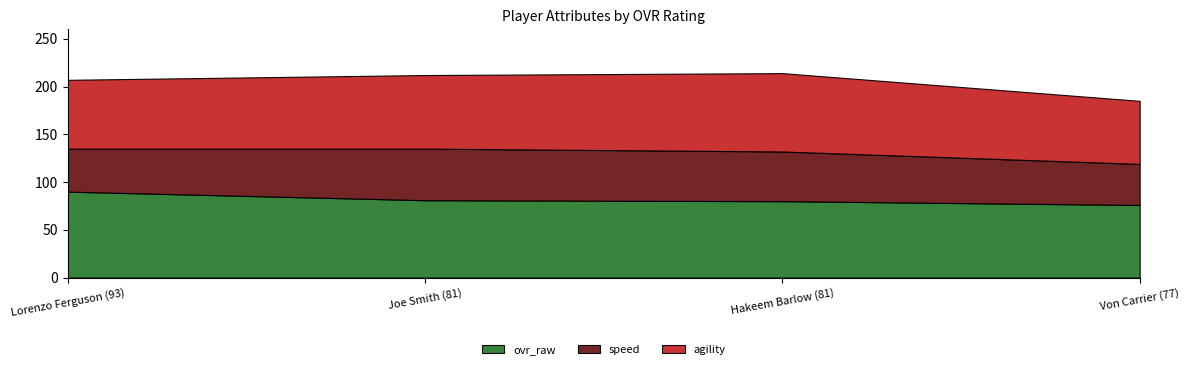

How many categories are shown in the chart?

4